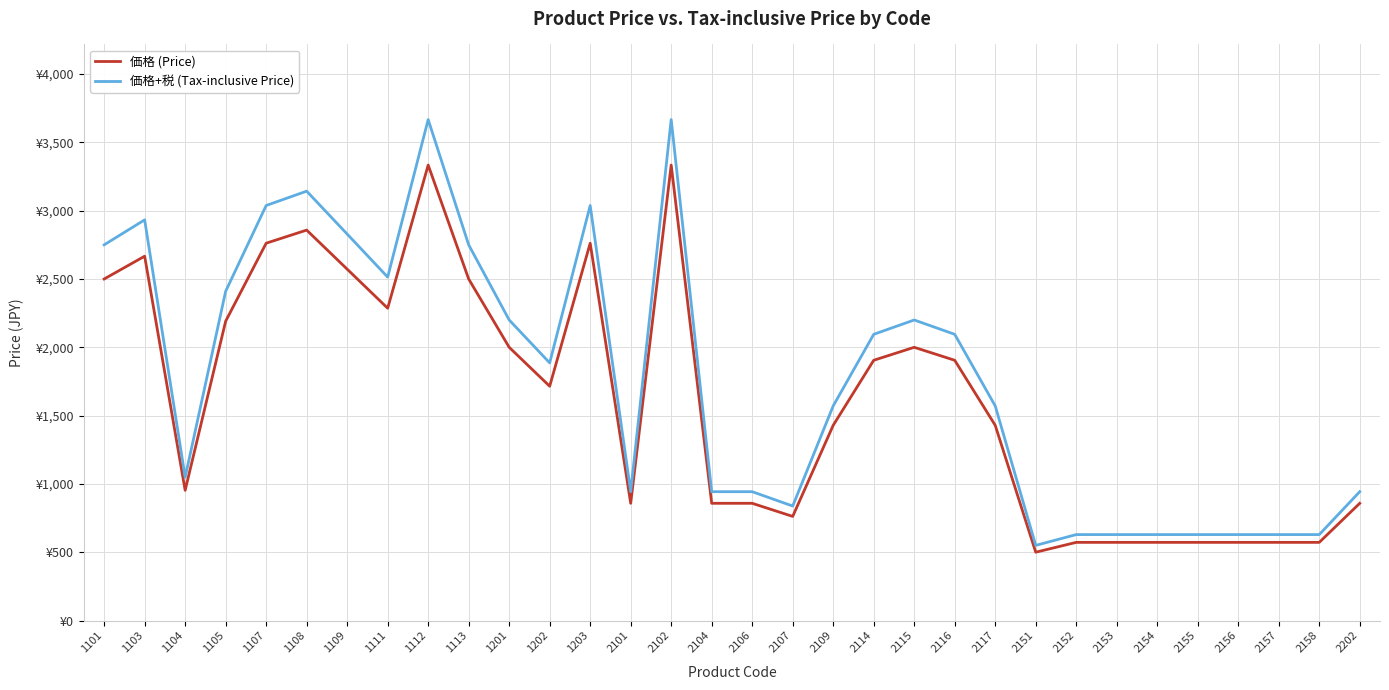

What are all the series names shown in the legend?

価格 (Price), 価格+税 (Tax-inclusive Price)